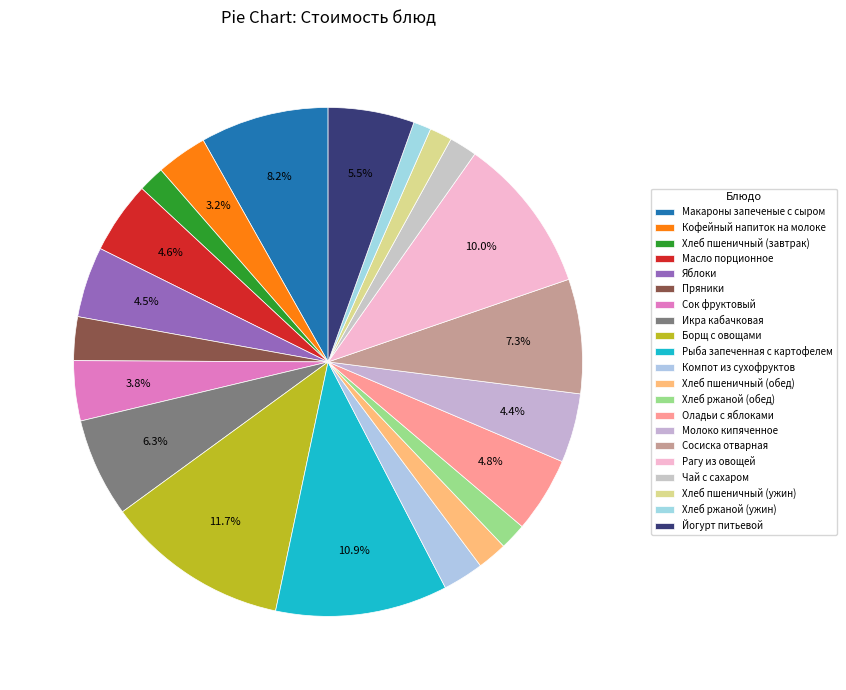

Rank the categories by value from lowest to highest.

Хлеб ржаной (ужин), Хлеб пшеничный (ужин), Хлеб пшеничный (завтрак), Хлеб ржаной (обед), Чай с сахаром, Хлеб пшеничный (обед), Компот из сухофруктов, Пряники, Кофейный напиток на молоке, Сок фруктовый, Молоко кипяченное, Яблоки, Масло порционное, Оладьи с яблоками, Йогурт питьевой, Икра кабачковая, Сосиска отварная, Макароны запеченые с сыром, Рагу из овощей, Рыба запеченная с картофелем, Борщ с овощами